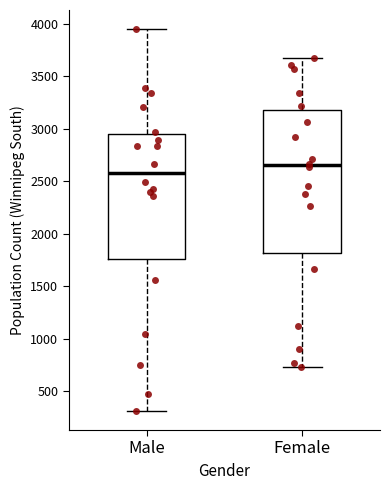

Which box has the highest median line?

Female